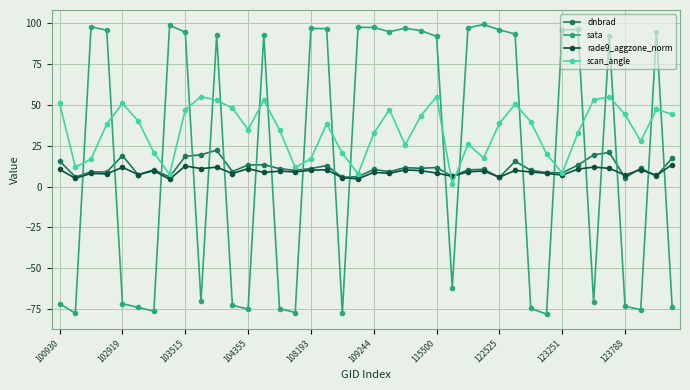

What is the greatest value displayed?

99.2